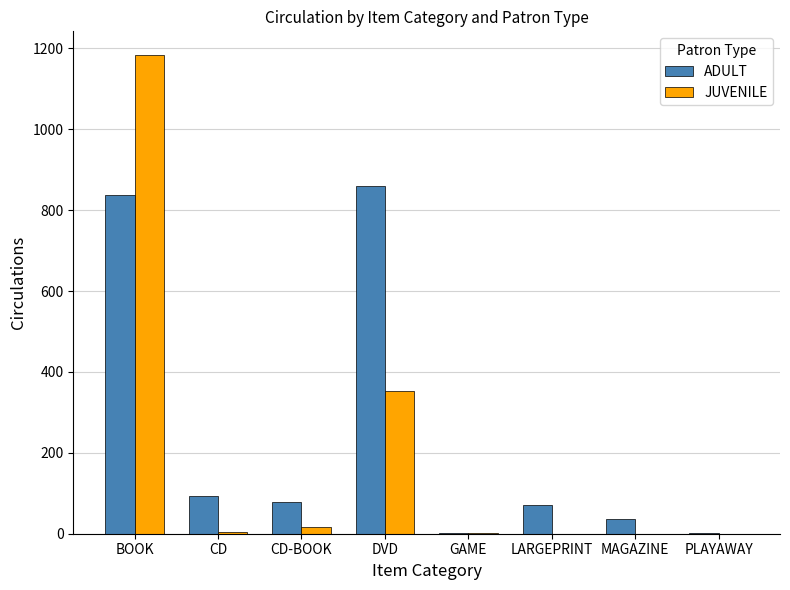

True or false: ADULT has a value of 860 at DVD.

True